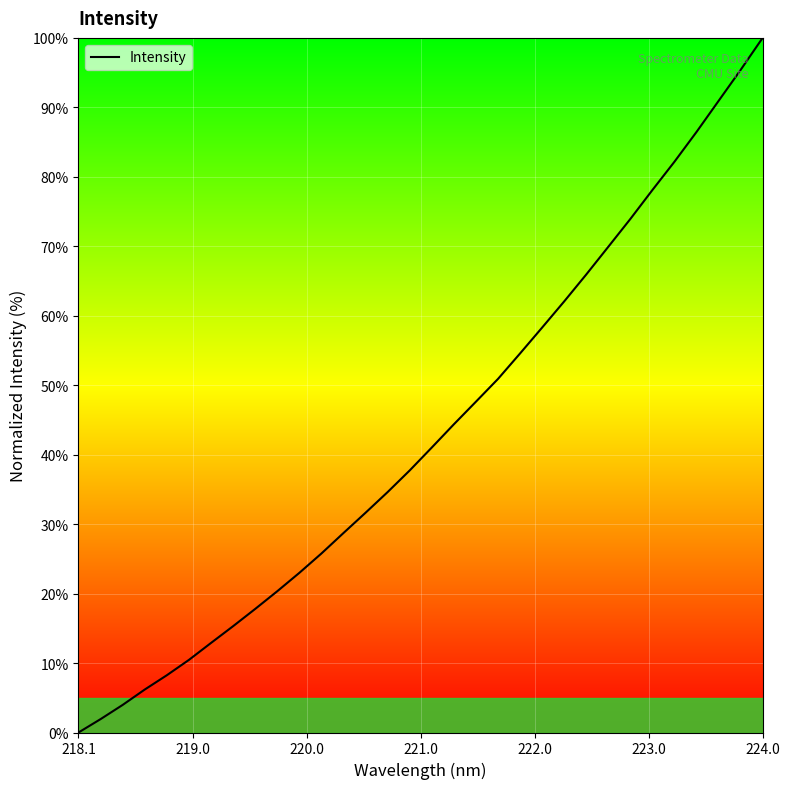

What is the difference between the maximum and minimum values?

100.0